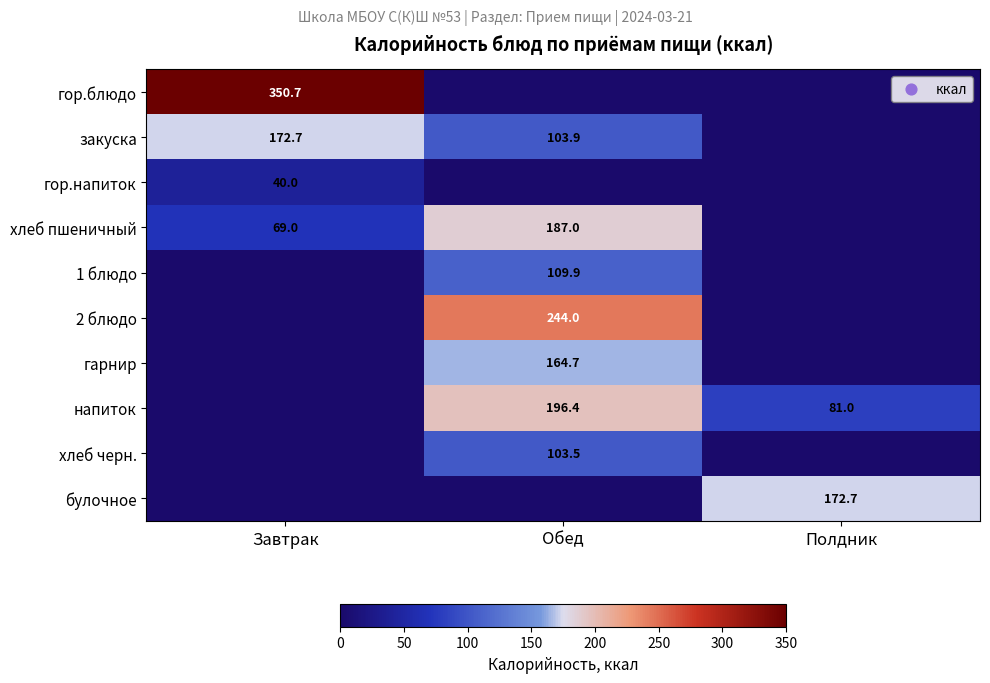

What is the difference between the хлеб пшеничный values at Обед and Завтрак?

118.0